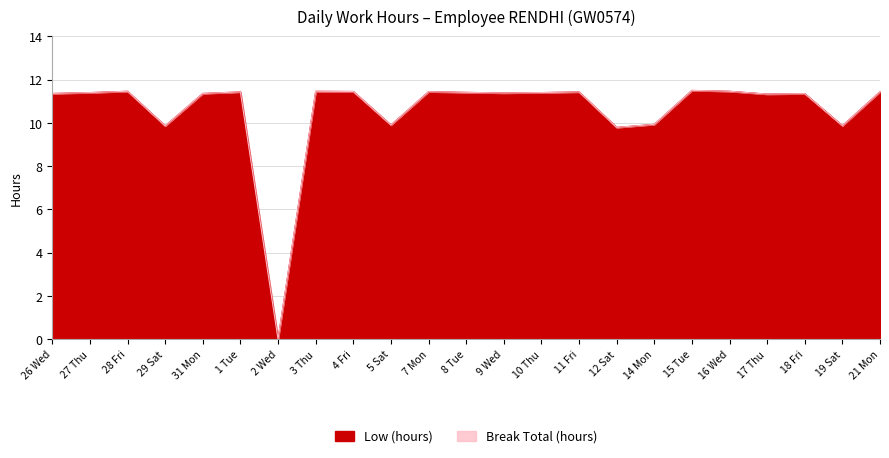

What is the change in value from 12 Sat to 16 Wed?

+1.7